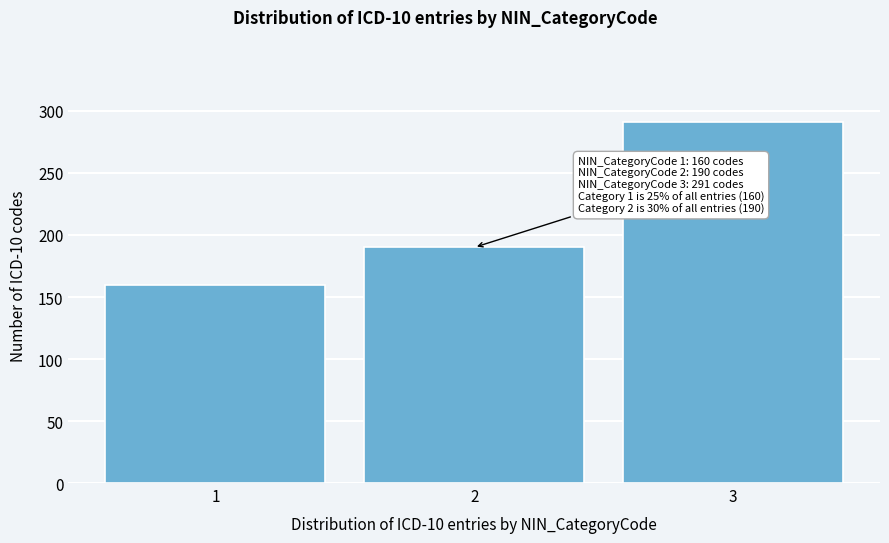

Reading left to right, list all the values displayed in this chart.

160	190	291